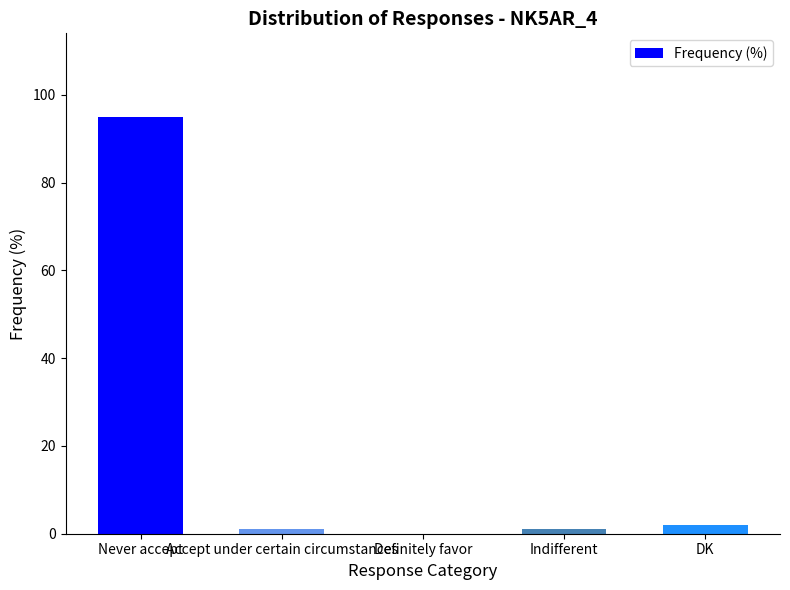

Is it true that the value at Never accept is 95?

True